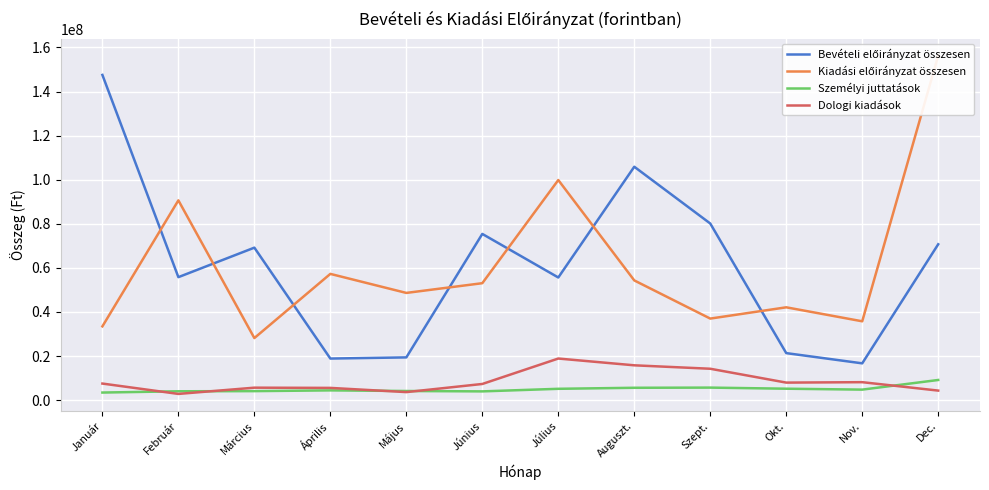

Is this an area chart (filled region under the line)?

No